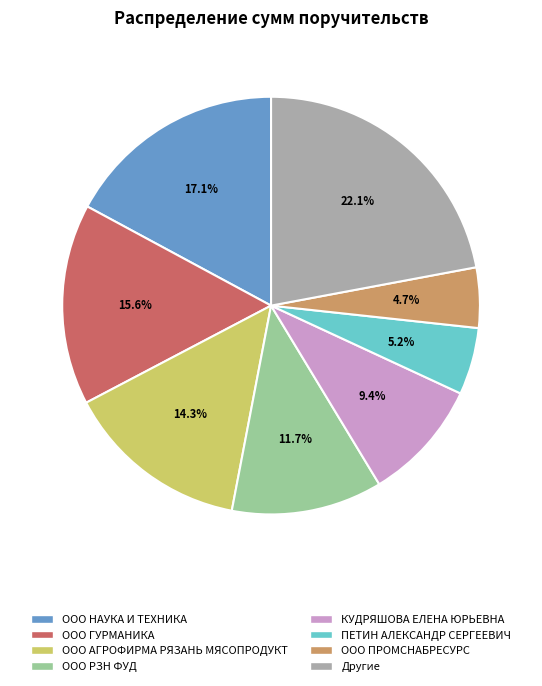

Does any single category account for the majority?

No